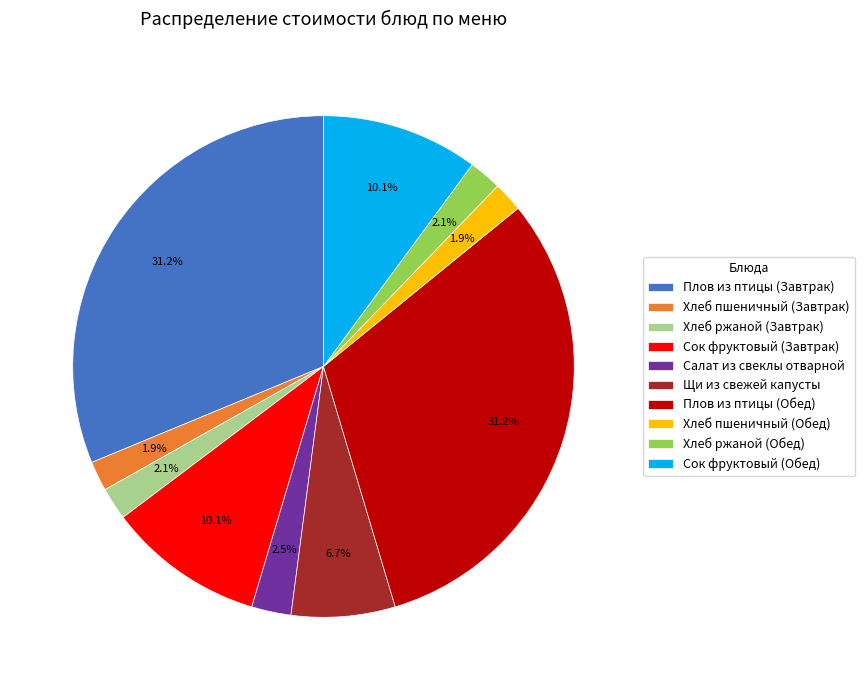

Count the number of slices in the pie.

10